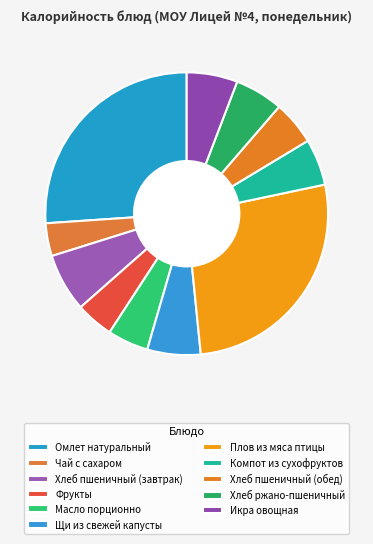

What is the change in value from Чай с сахаром to Компот из сухофруктов?

+22